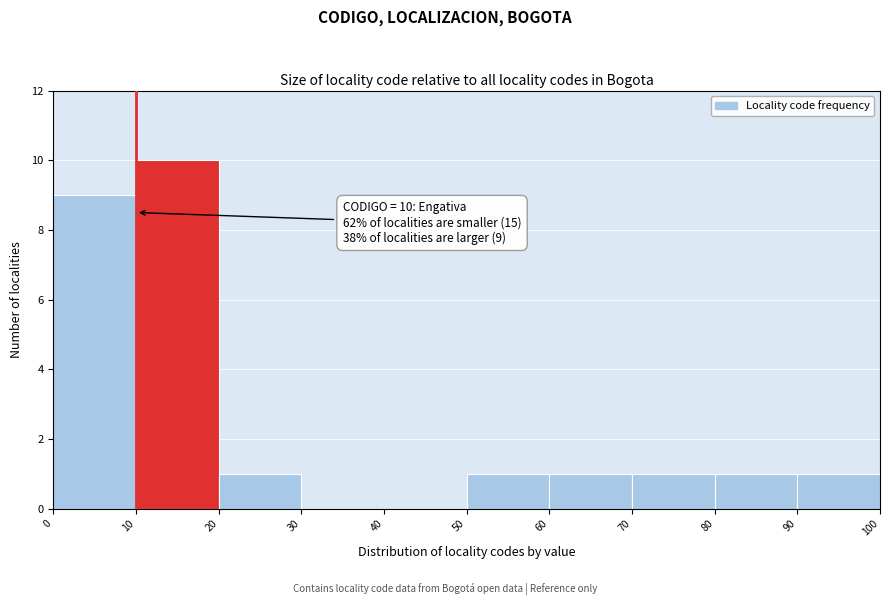

Over which range of the x-axis is the bar tallest?

10 to 20